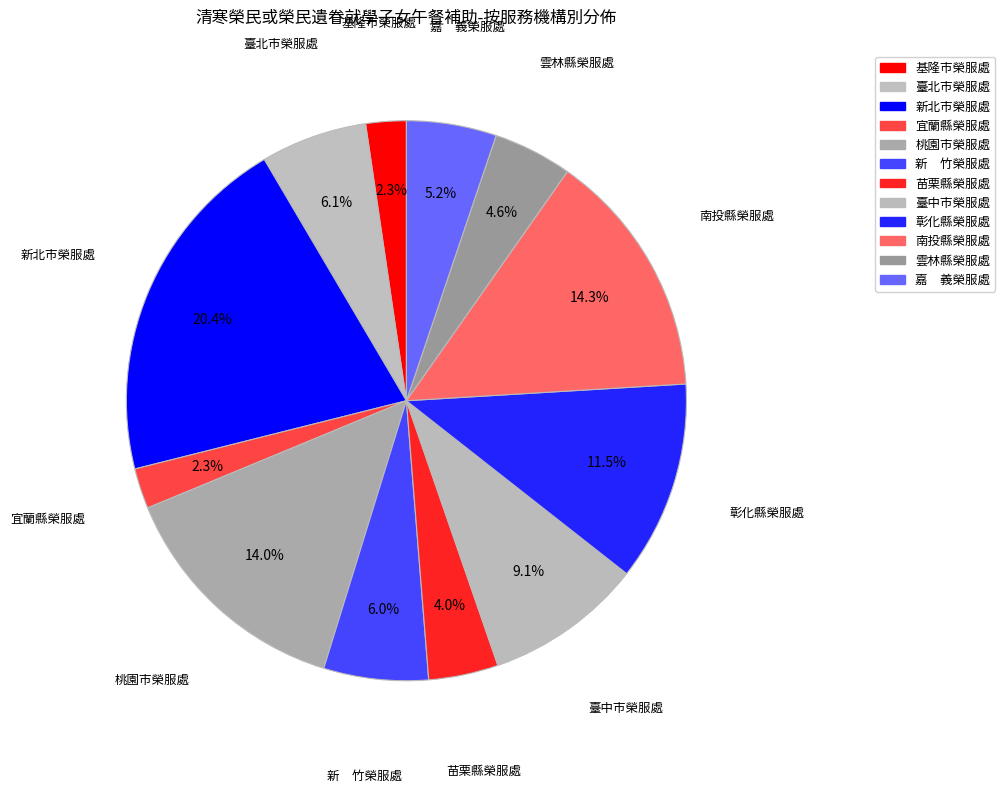

How many slices are in this pie chart?

12